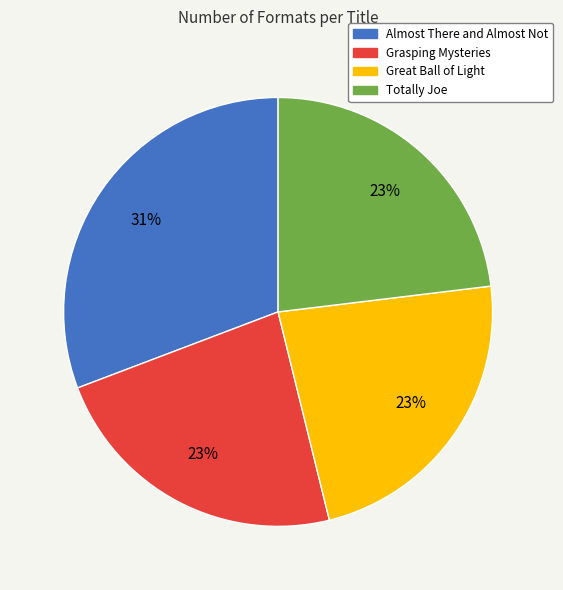

What is the ratio of the value at Almost There and Almost Not to the value at Totally Joe?

1.3